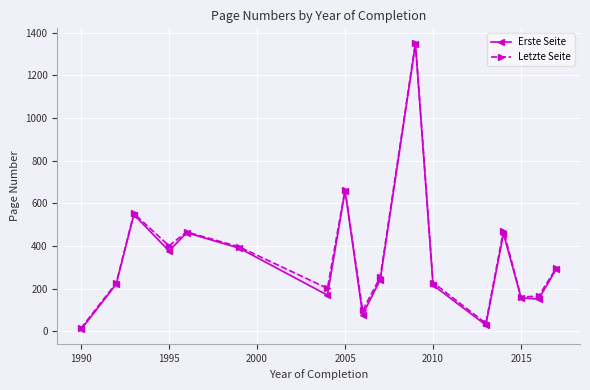

Is the value of Letzte Seite at 2000 greater than the value of Erste Seite at 9?

Yes